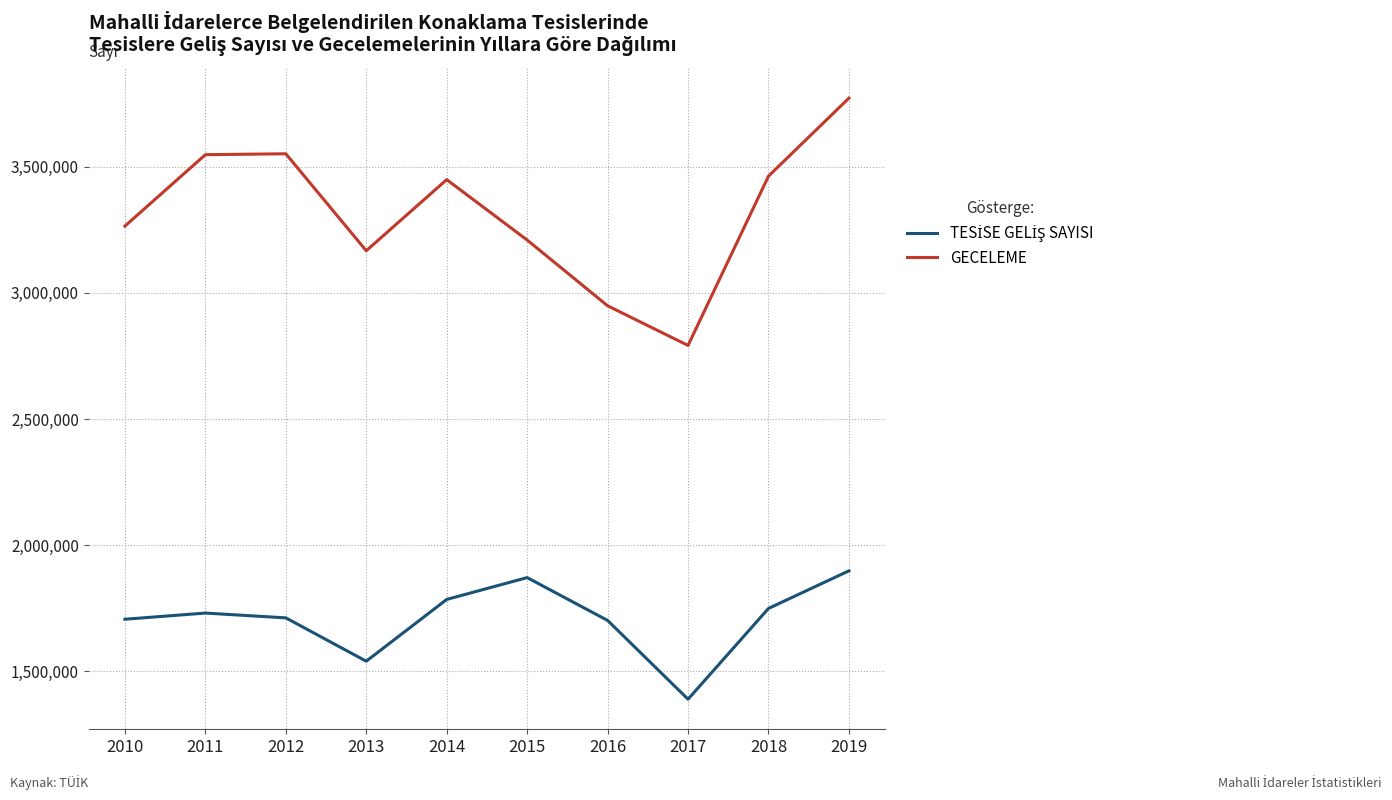

Is this an area chart (filled region under the line)?

No